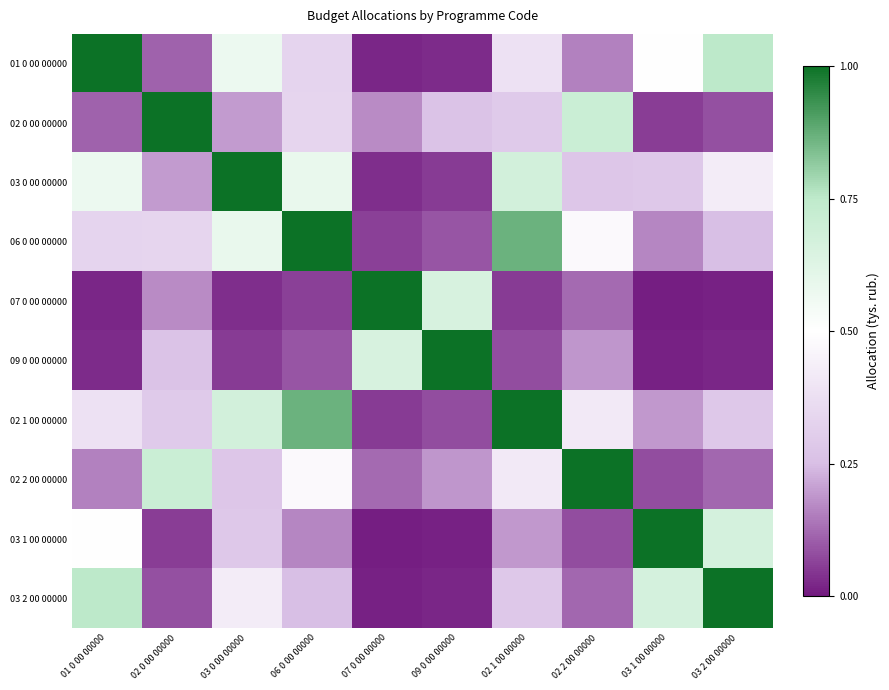

Which category has the lowest value across all series?

03 1 00 00000